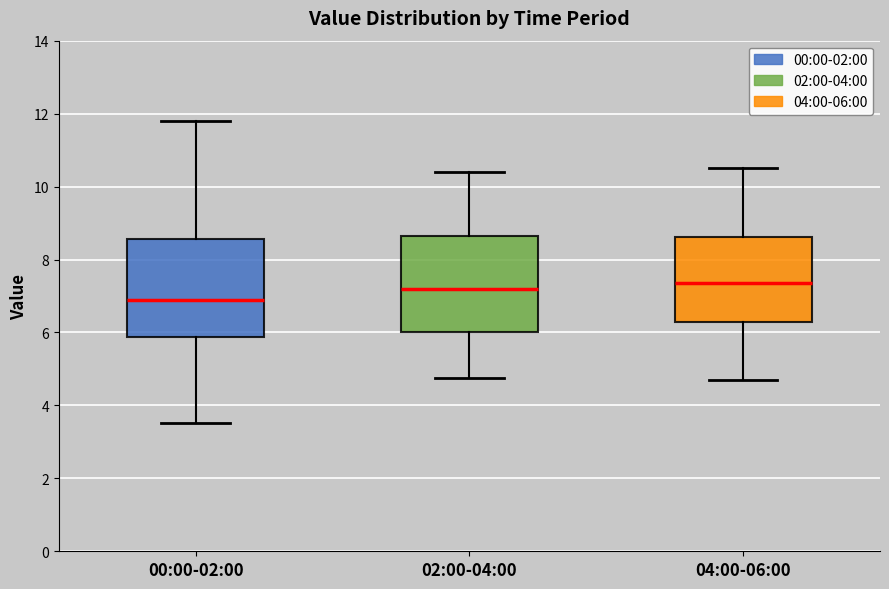

Reading left to right, transcribe this box plot: for each box, give where its median line is, the range the box spans, and where its two whiskers end, as read against the y-axis. The values are not printed on the chart, so give them approximately, as read against the axis.

00:00-02:00: median 7.0, box 5.8 to 8.6, whiskers 3.6 to 11.8
02:00-04:00: median 7.2, box 6.0 to 8.6, whiskers 4.8 to 10.4
04:00-06:00: median 7.4, box 6.2 to 8.6, whiskers 4.8 to 10.6